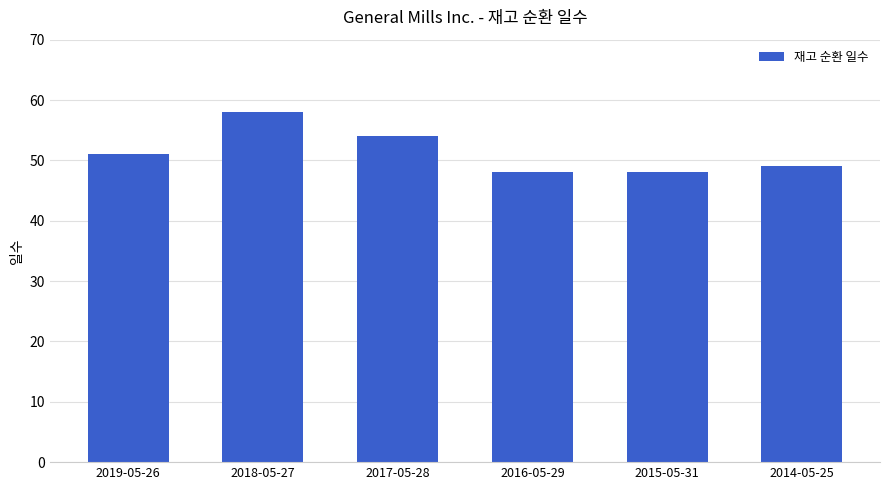

True or false: the data shows 33 at 2017-05-28.

False